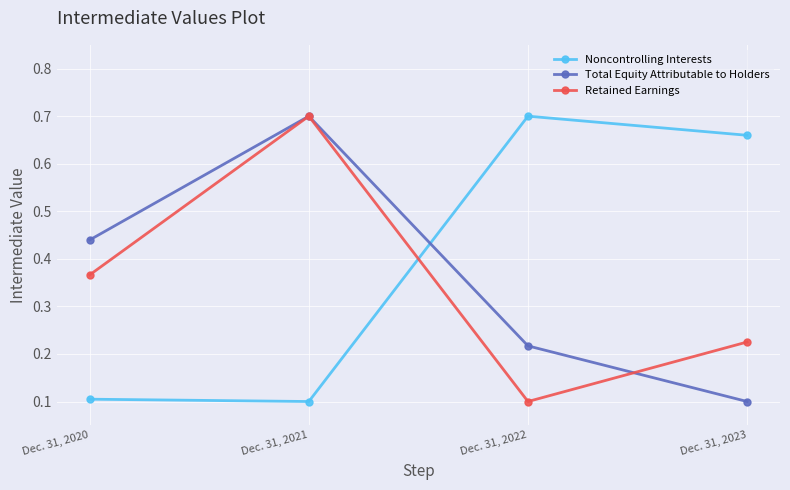

Which category has the highest value in the Noncontrolling Interests series?

Dec. 31, 2022